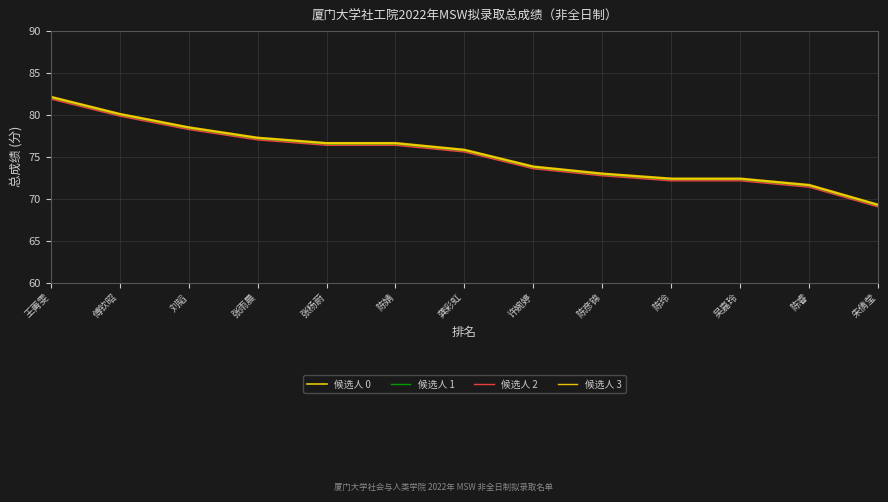

Does the chart display data point markers on the line(s)?

No